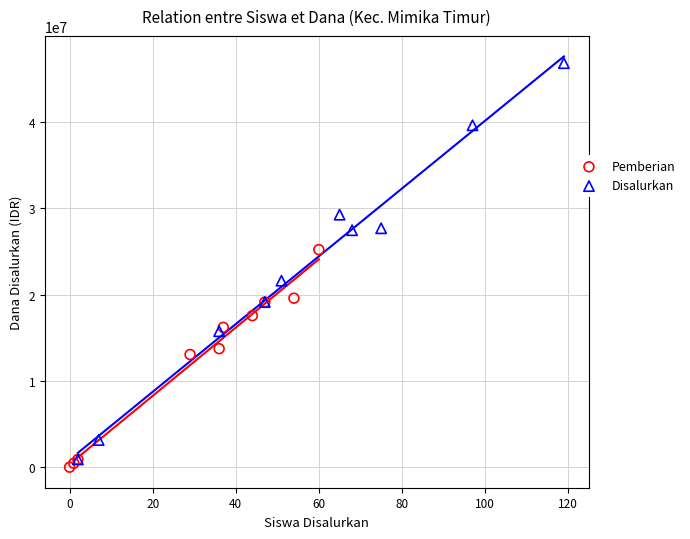

Which series has the widest spread of Y values?

Disalurkan